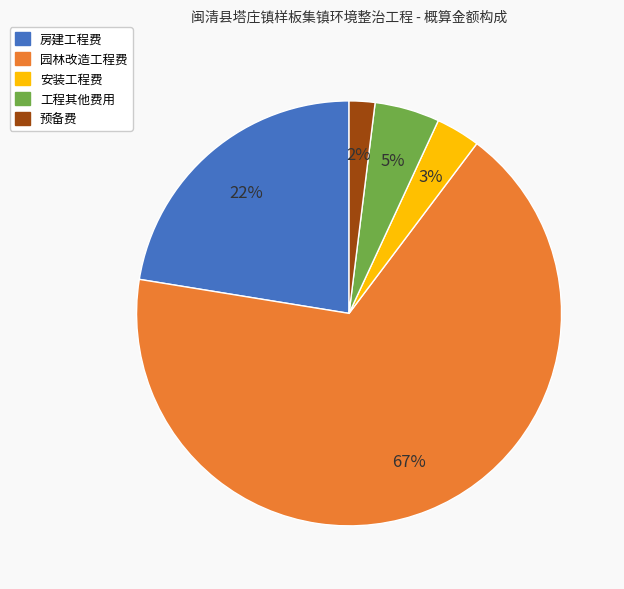

Count the number of slices in the pie.

5